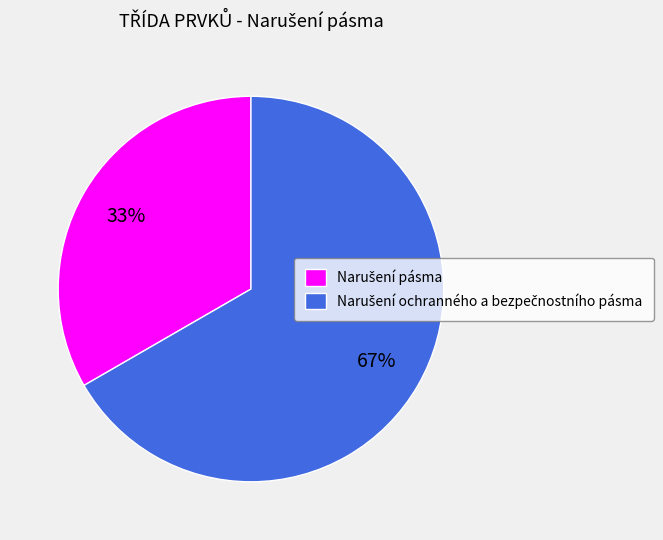

To the nearest percent, what is the average slice percentage?

50%